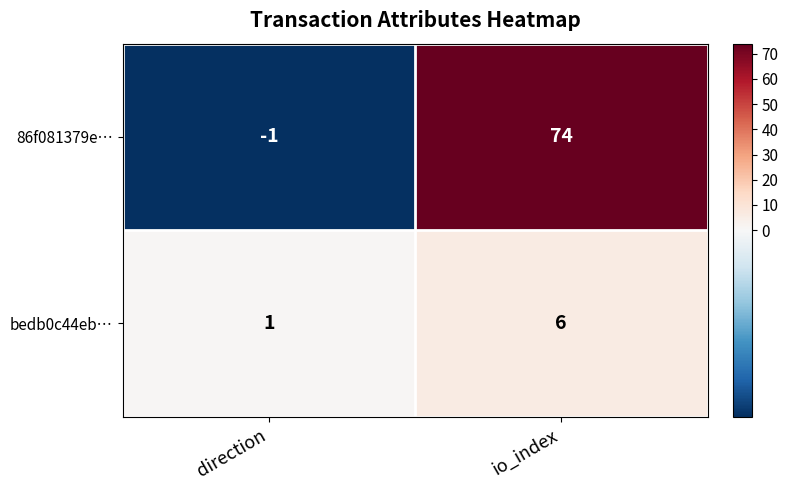

What is the minimum value shown in the chart?

-1